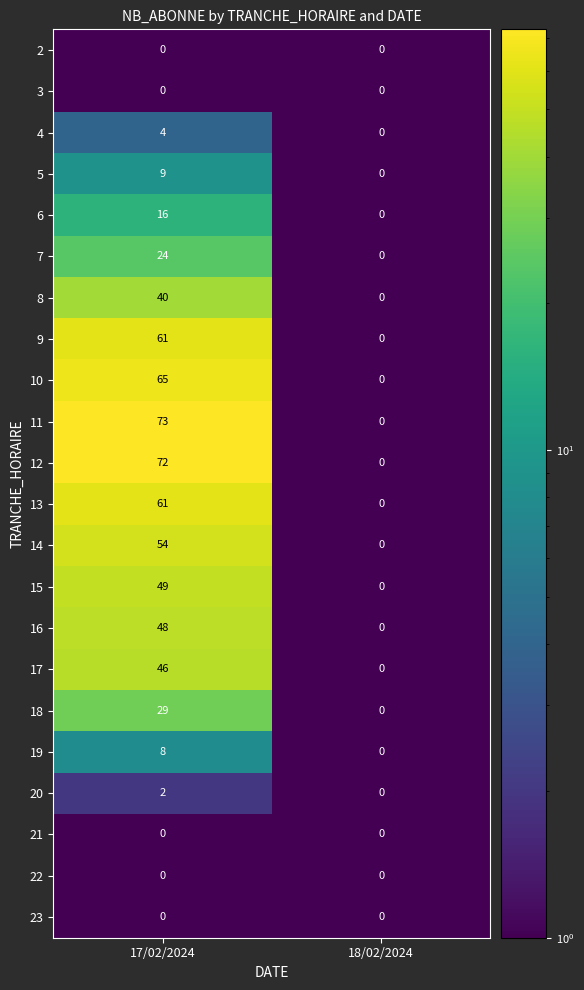

Which series changed the most between 17/02/2024 and 18/02/2024?

11